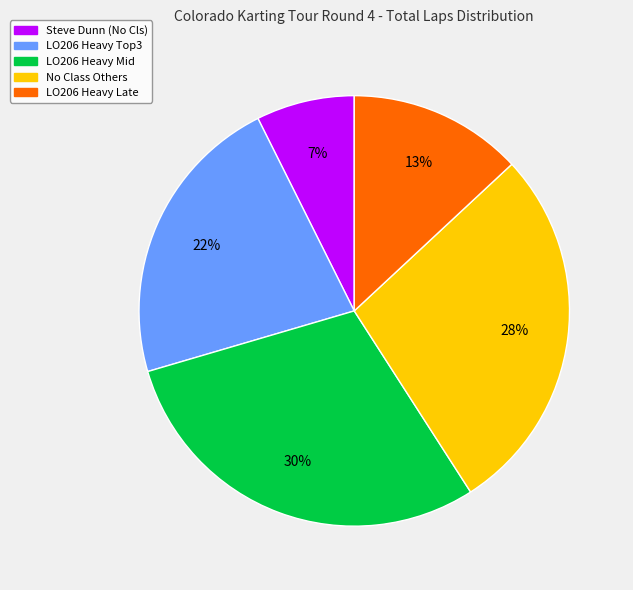

Count the number of slices in the pie.

5